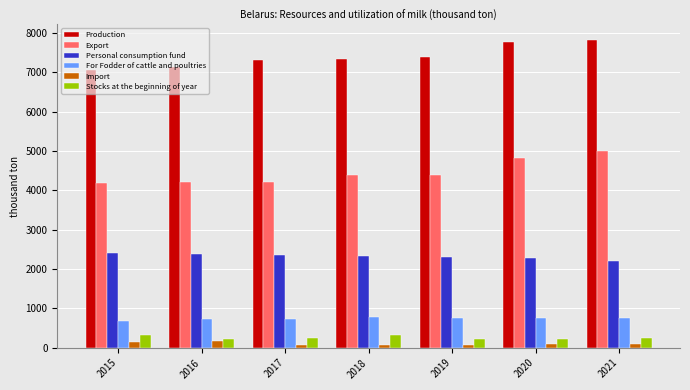

What is the sum of all Personal consumption fund values?

16302